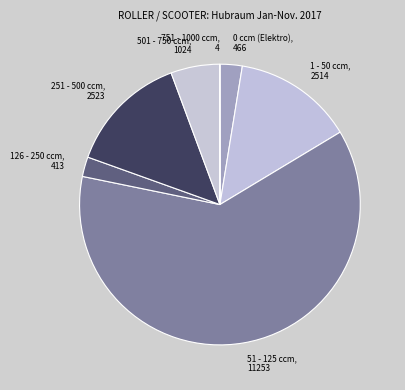

Is the sum of 0 ccm (Elektro) and 1 - 50 ccm greater than half?

No